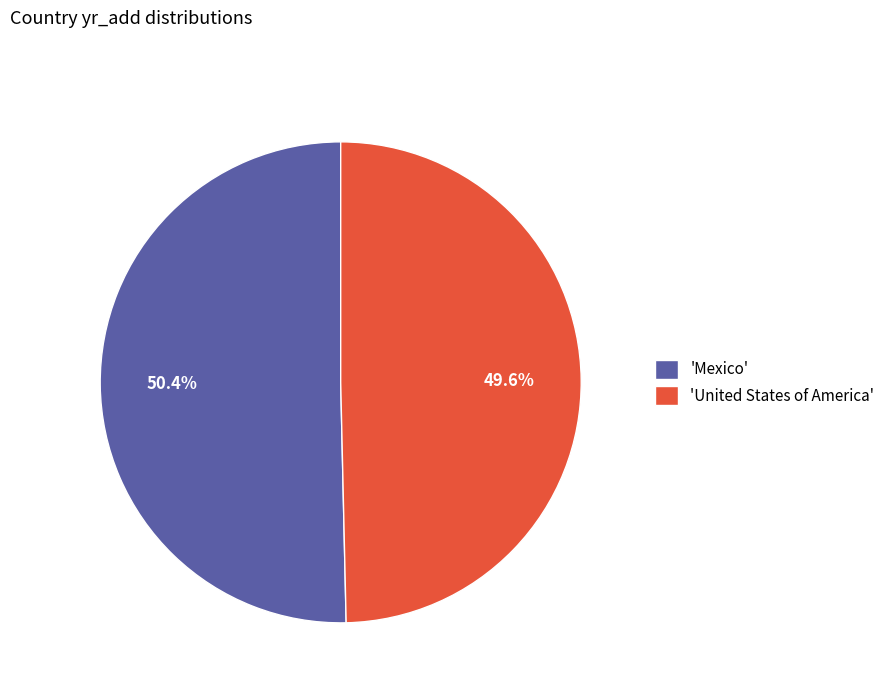

Is the sum of 'United States of America' and 'Mexico' greater than half?

Yes